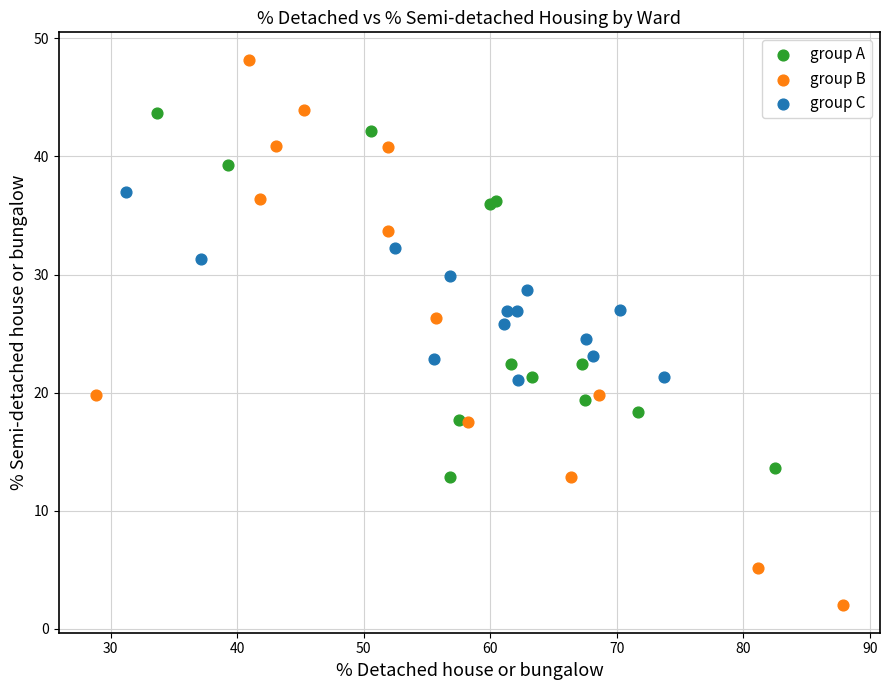

Which series contains the highest Y value?

group B